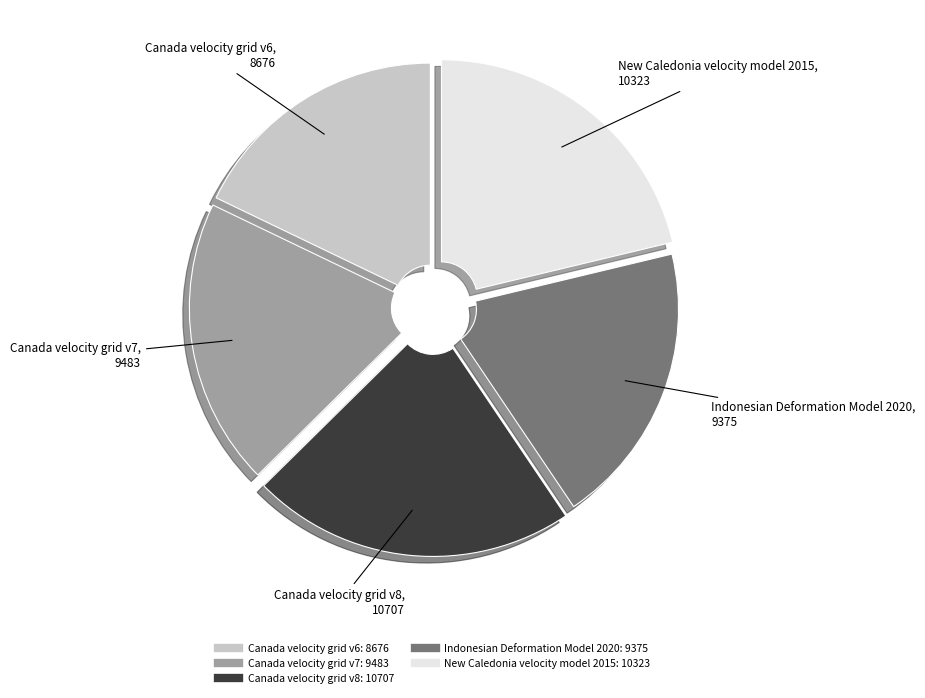

Which category has the smallest portion of the pie?

Canada velocity grid v6